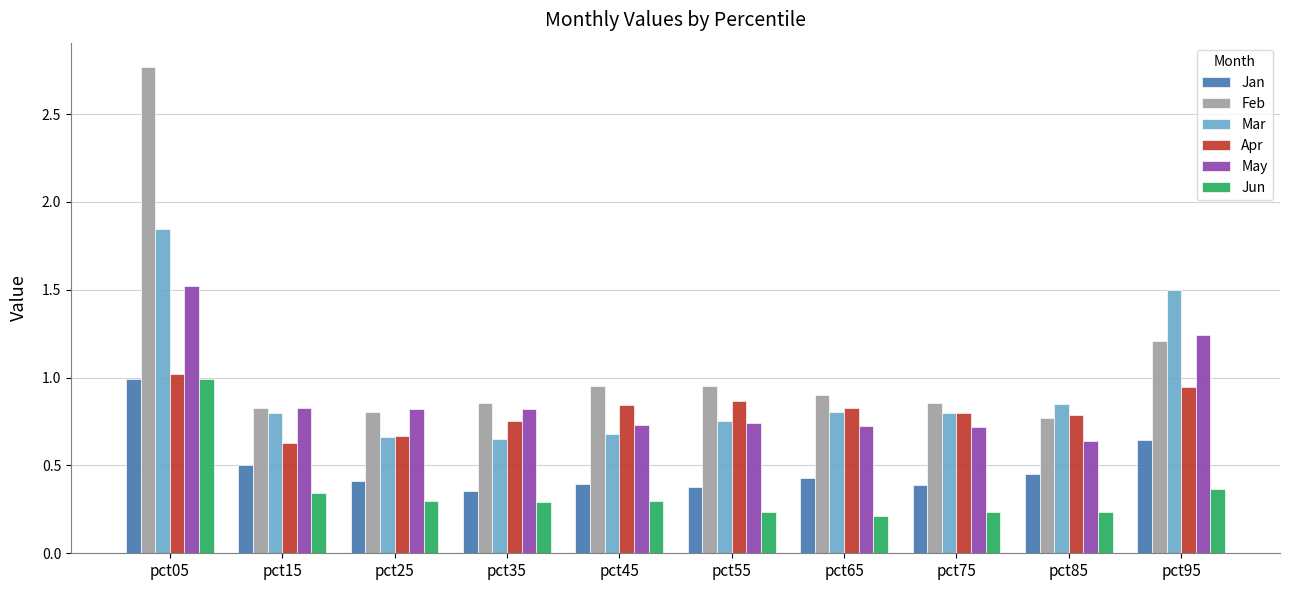

Which series has the widest spread of values?

Feb